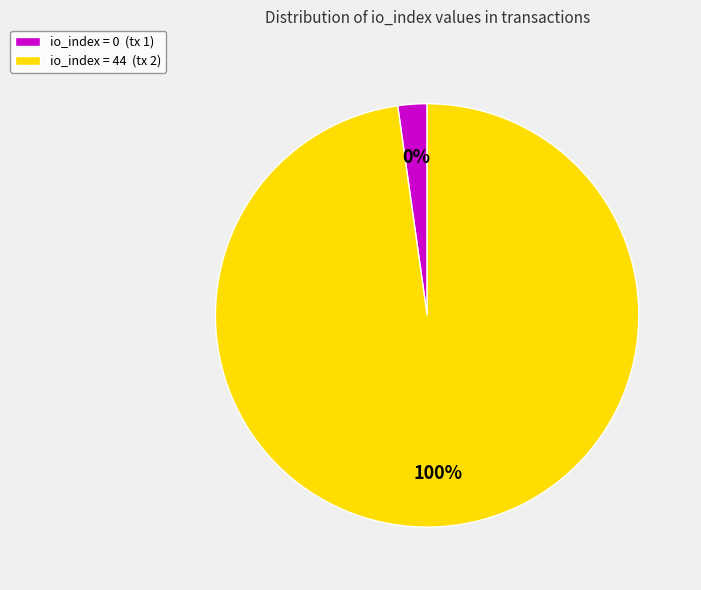

Which has a higher value, io_index=44 or io_index=0?

io_index=44